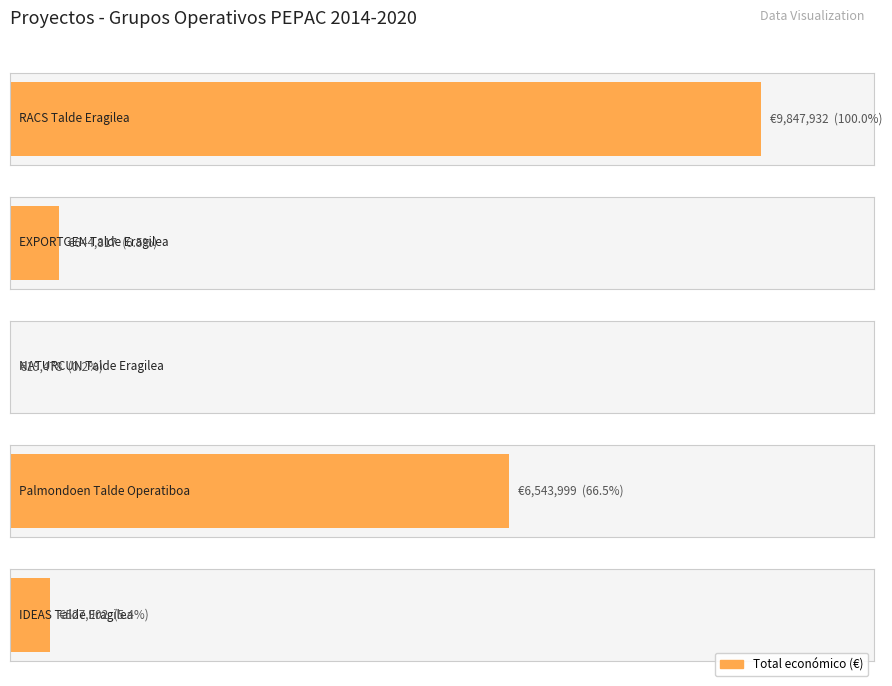

Does the chart contain any negative values?

No